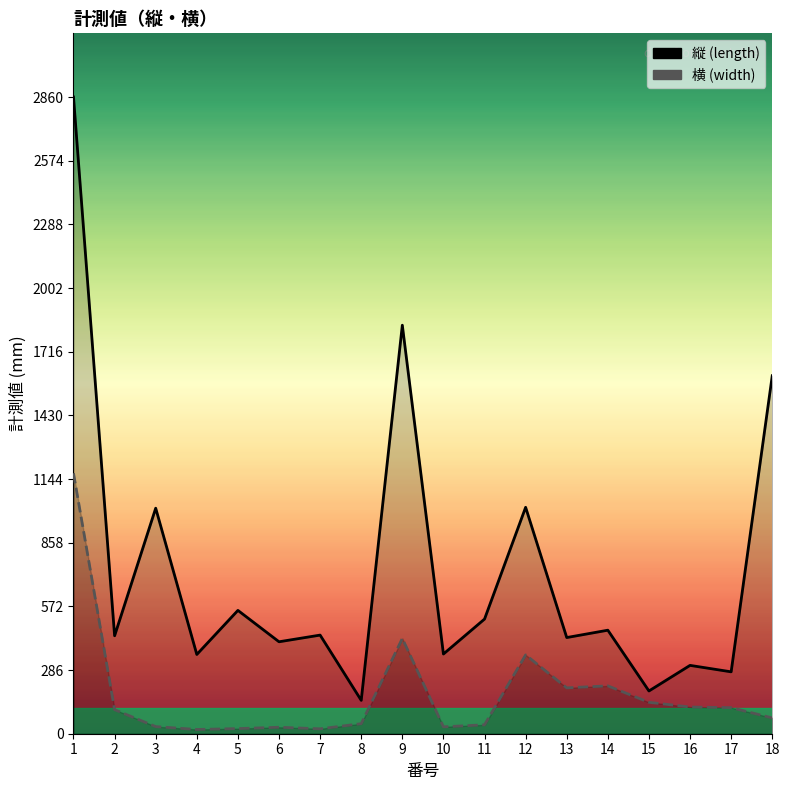

True or false: 縦 has a value of 549 at 10.

False